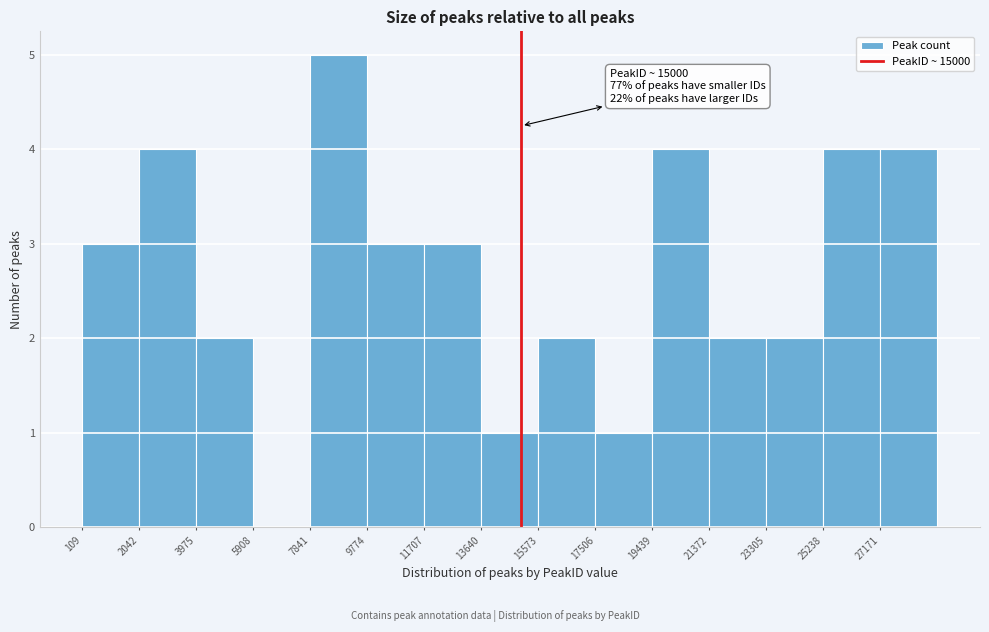

Over which range of the x-axis is the bar tallest?

7800 to 9800